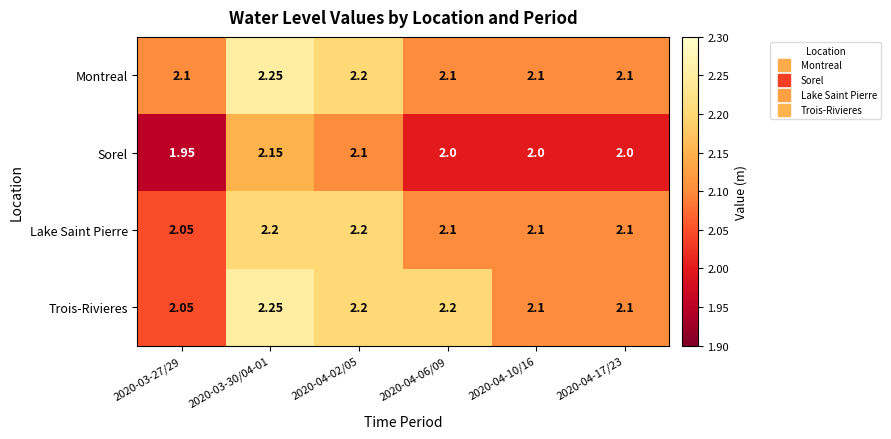

Is the value of Lake Saint Pierre at 2020-04-02/05 greater than the value of Trois-Rivieres at 2020-03-30/04-01?

No